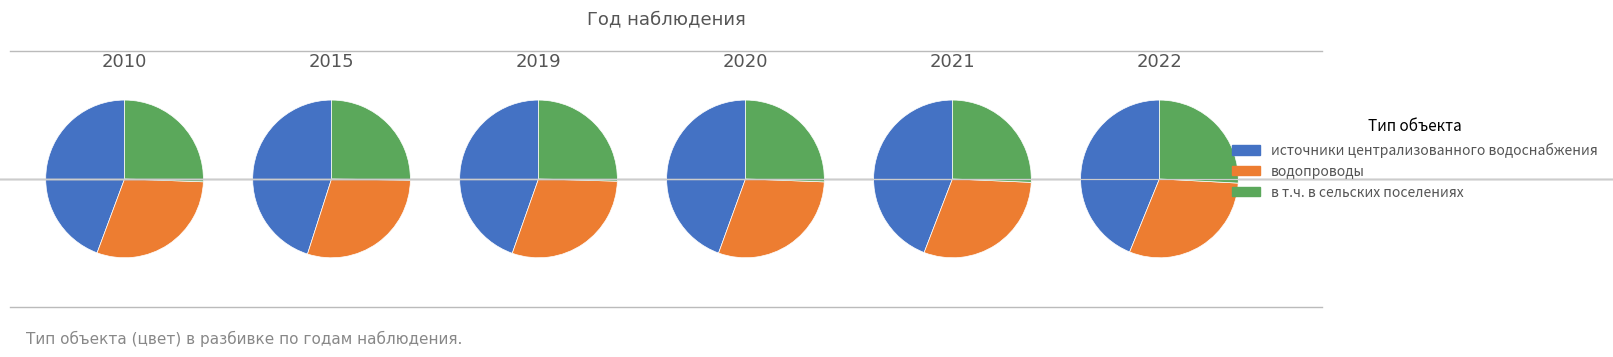

Is it true that 1 is 6% of the pie?

False